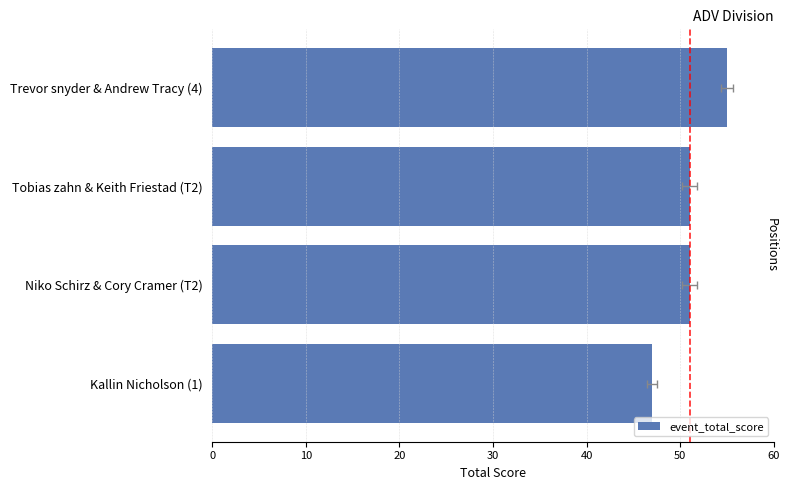

True or false: the data shows 70 at Tobias zahn & Keith Friestad (T2).

False